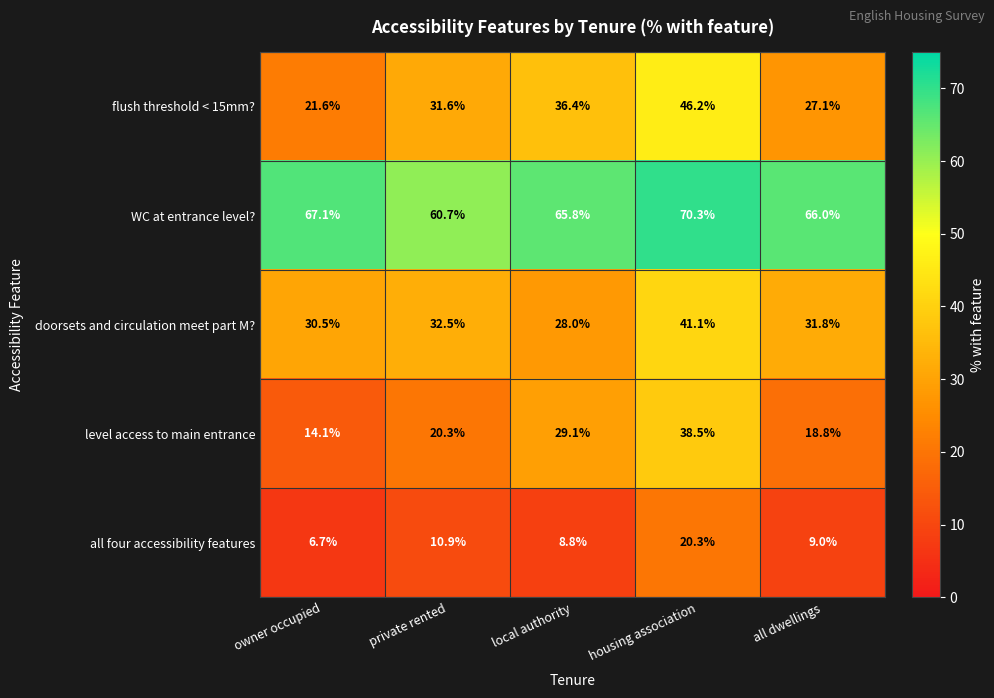

Which category has the lowest value across all series?

owner occupied